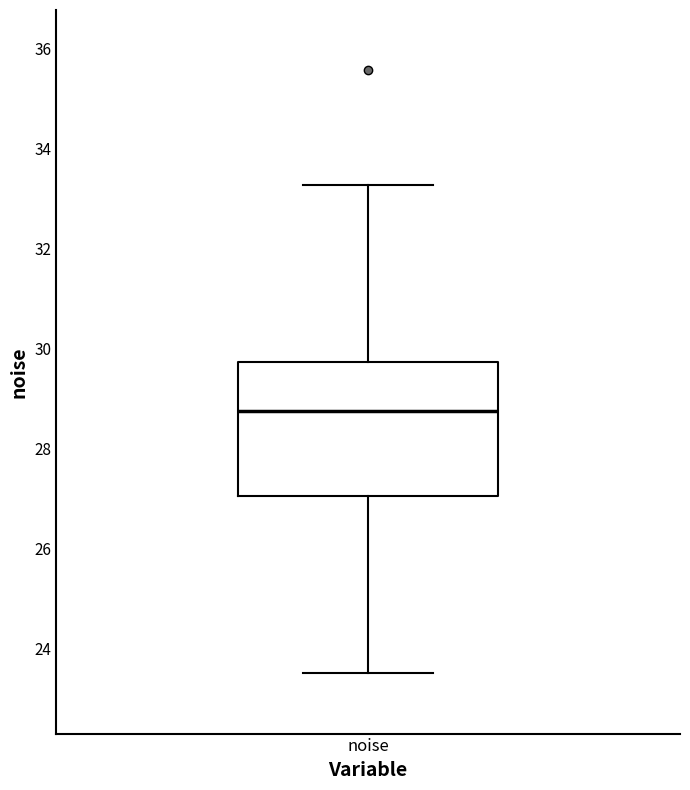

Where does the upper whisker of the box for noise end on the y-axis? The values are not printed on the chart, so give them approximately, as read against the axis.

33.2